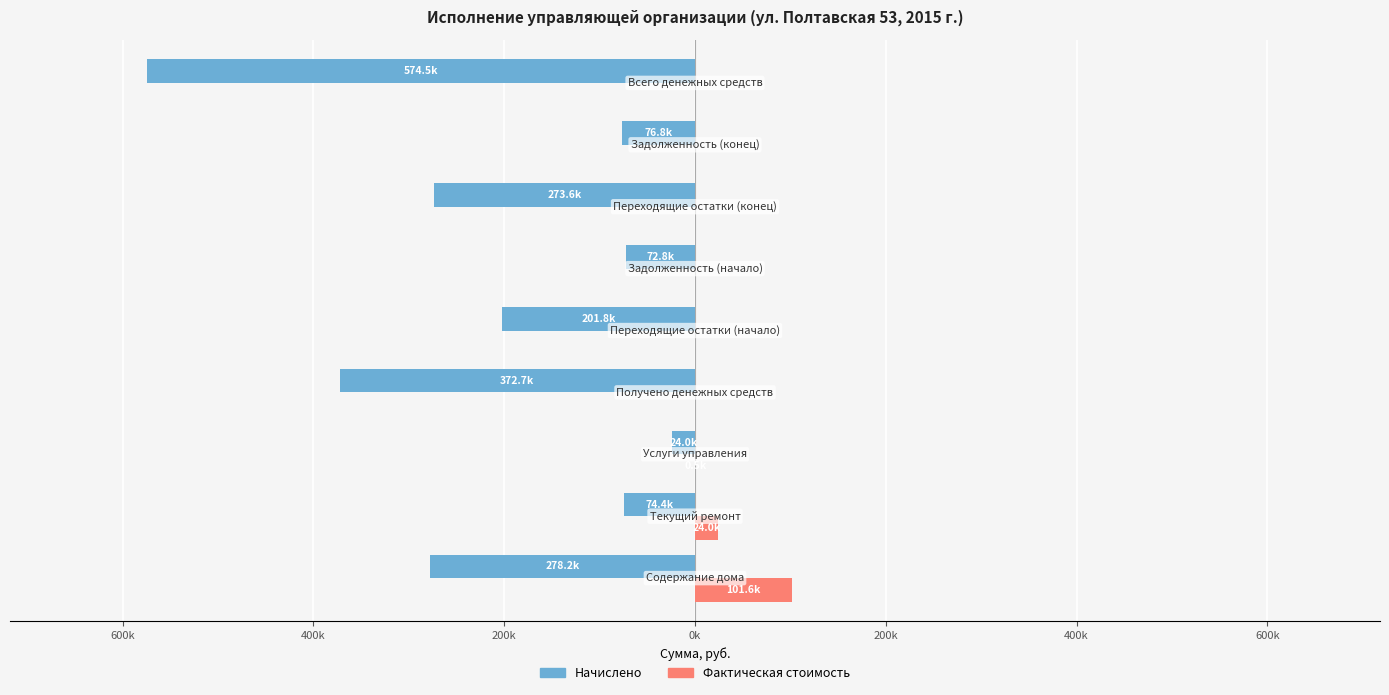

What are all the series names shown in the legend?

Начислено, Фактическая стоимость